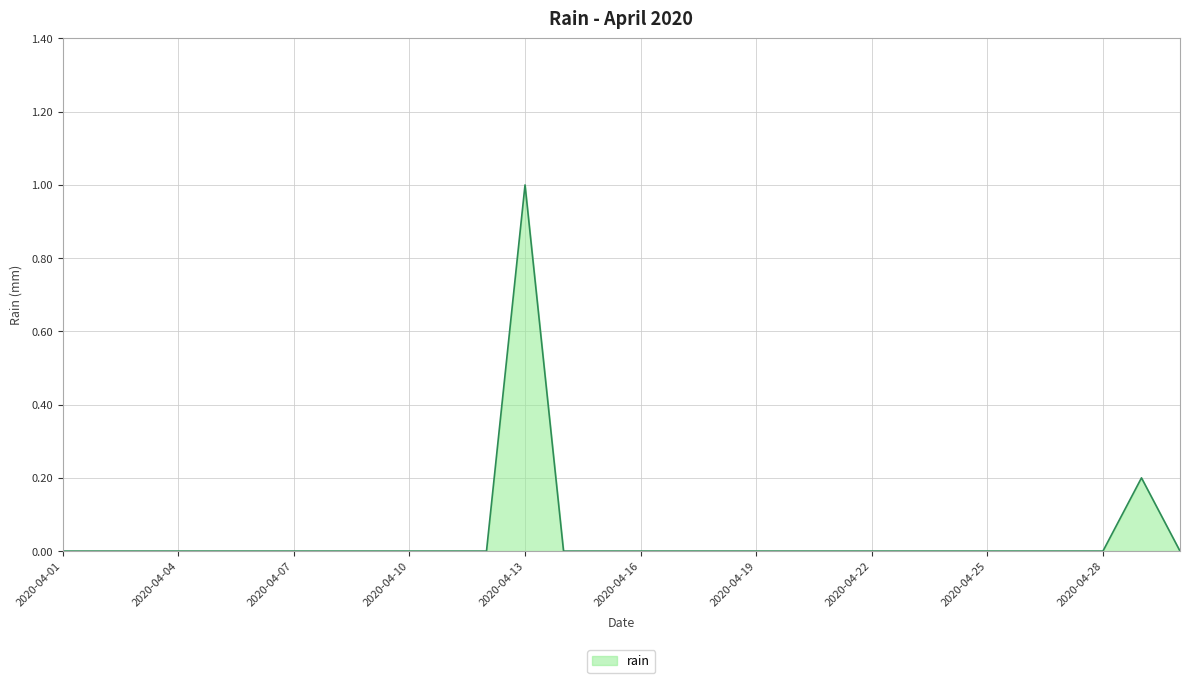

What is the greatest value displayed?

1.0